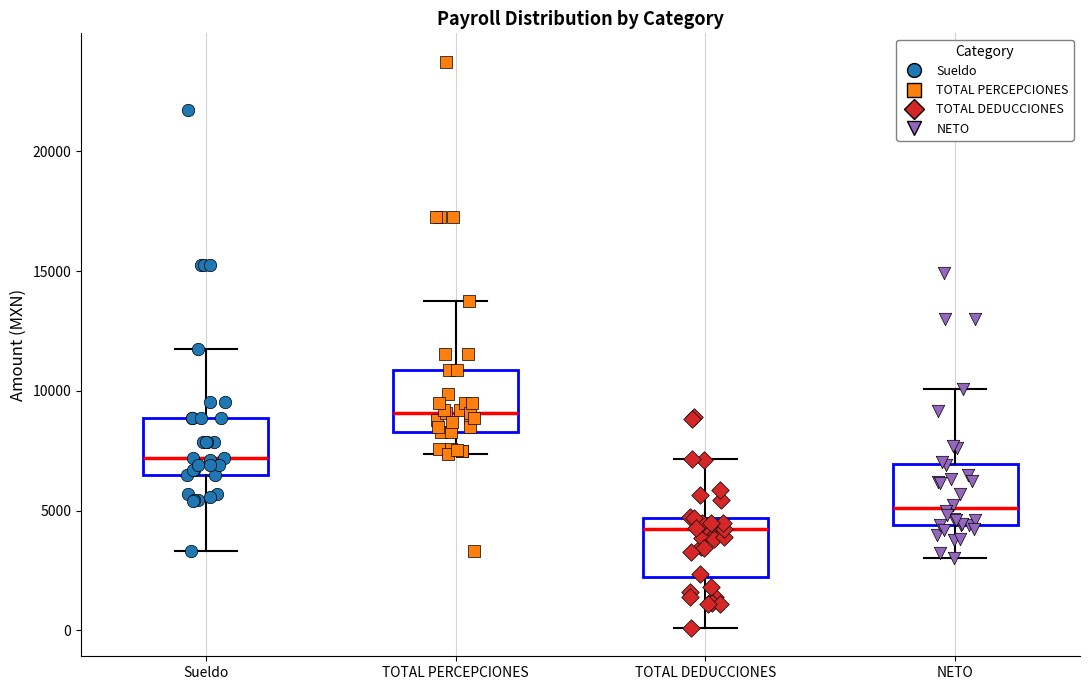

Reading left to right, read every box against the y-axis: the position of its median line, the range the box covers, and the ends of its whiskers. The values are not printed on the chart, so give them approximately, as read against the axis.

Sueldo: median 7000, box 6500 to 9000, whiskers 3500 to 11500
TOTAL PERCEPCIONES: median 9000, box 8500 to 11000, whiskers 7500 to 13500
TOTAL DEDUCCIONES: median 4000, box 2000 to 4500, whiskers 0 to 7000
NETO: median 5000, box 4500 to 7000, whiskers 3000 to 10000